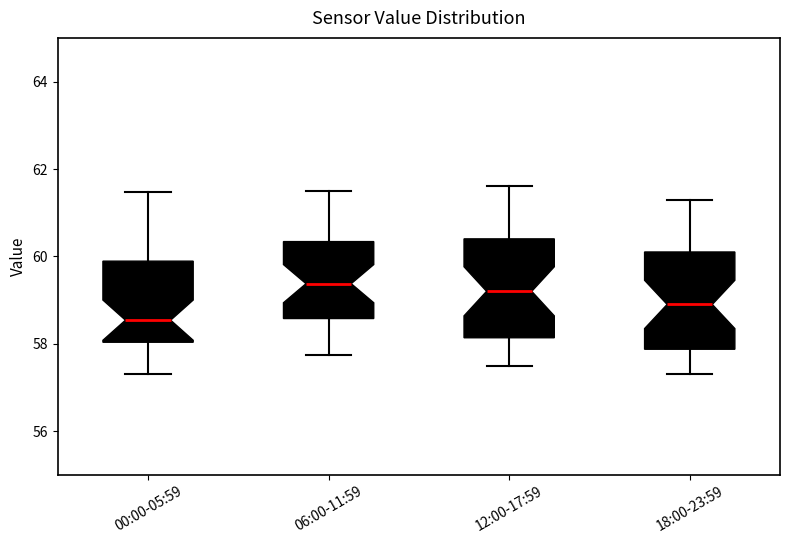

Where does the upper whisker of the box for 06:00-11:59 end on the y-axis? The values are not printed on the chart, so give them approximately, as read against the axis.

61.6